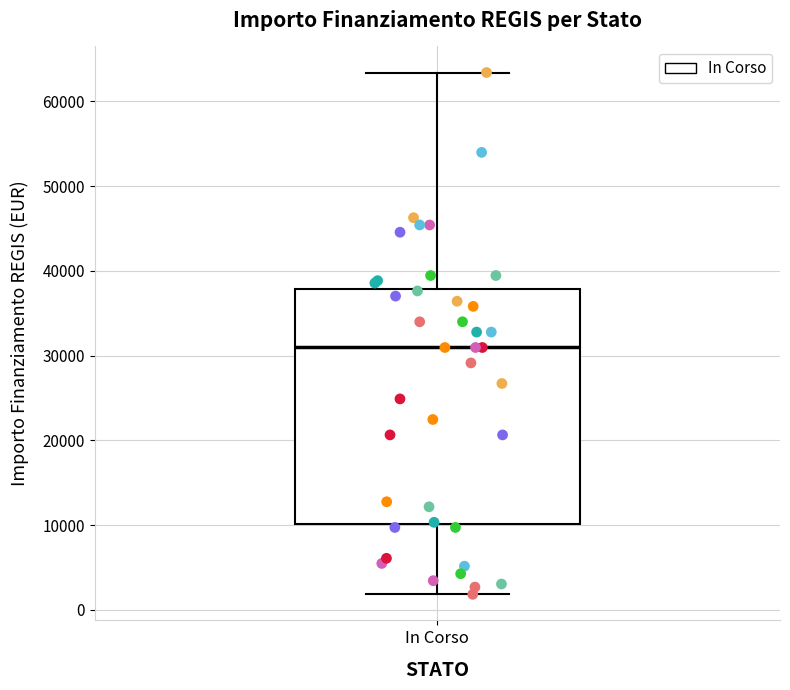

Where is the lower edge of the box for In Corso on the y-axis? The values are not printed on the chart, so give them approximately, as read against the axis.

10000